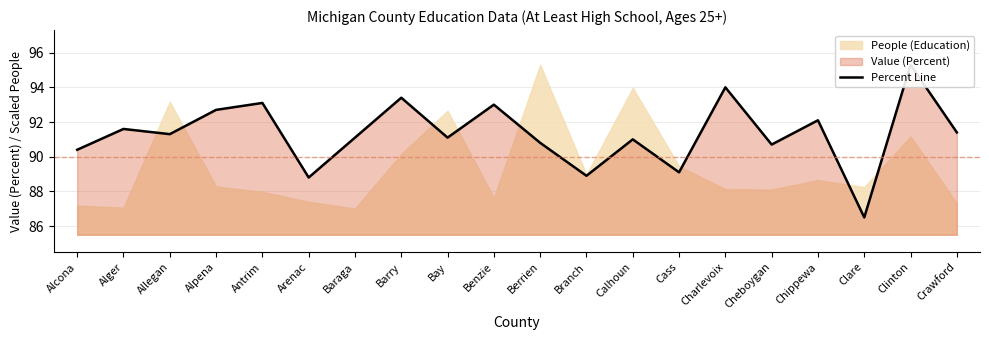

What is the approximate value at Calhoun?

91.0